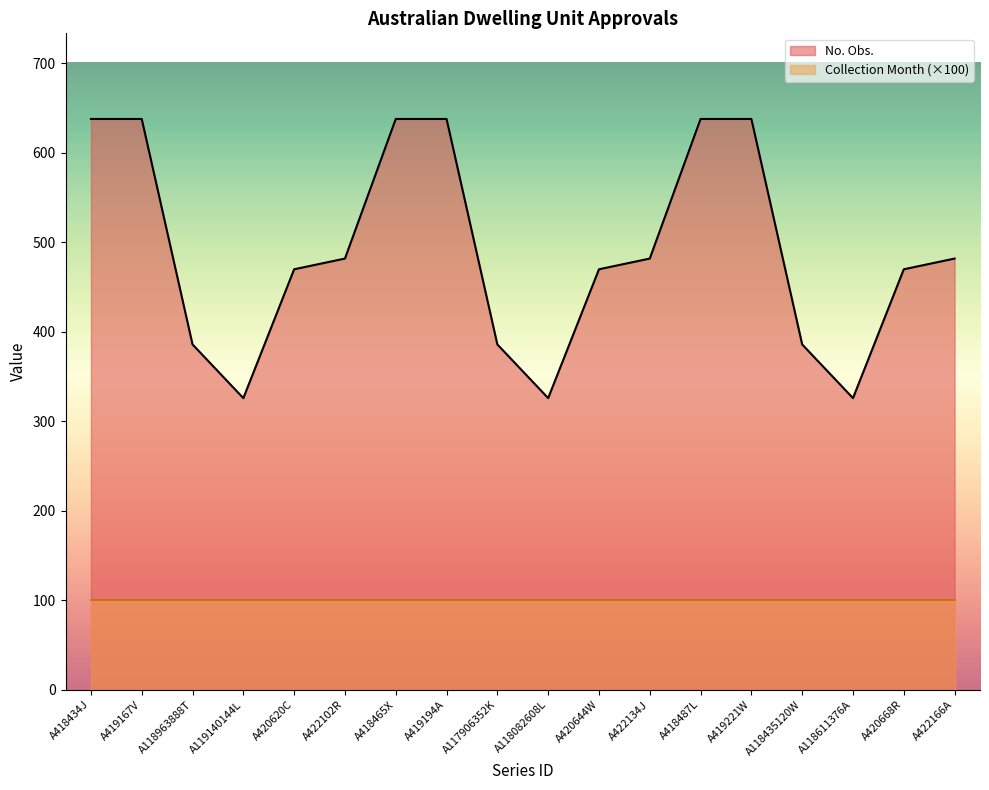

Which has a higher value, A419167V or A420620C?

A419167V